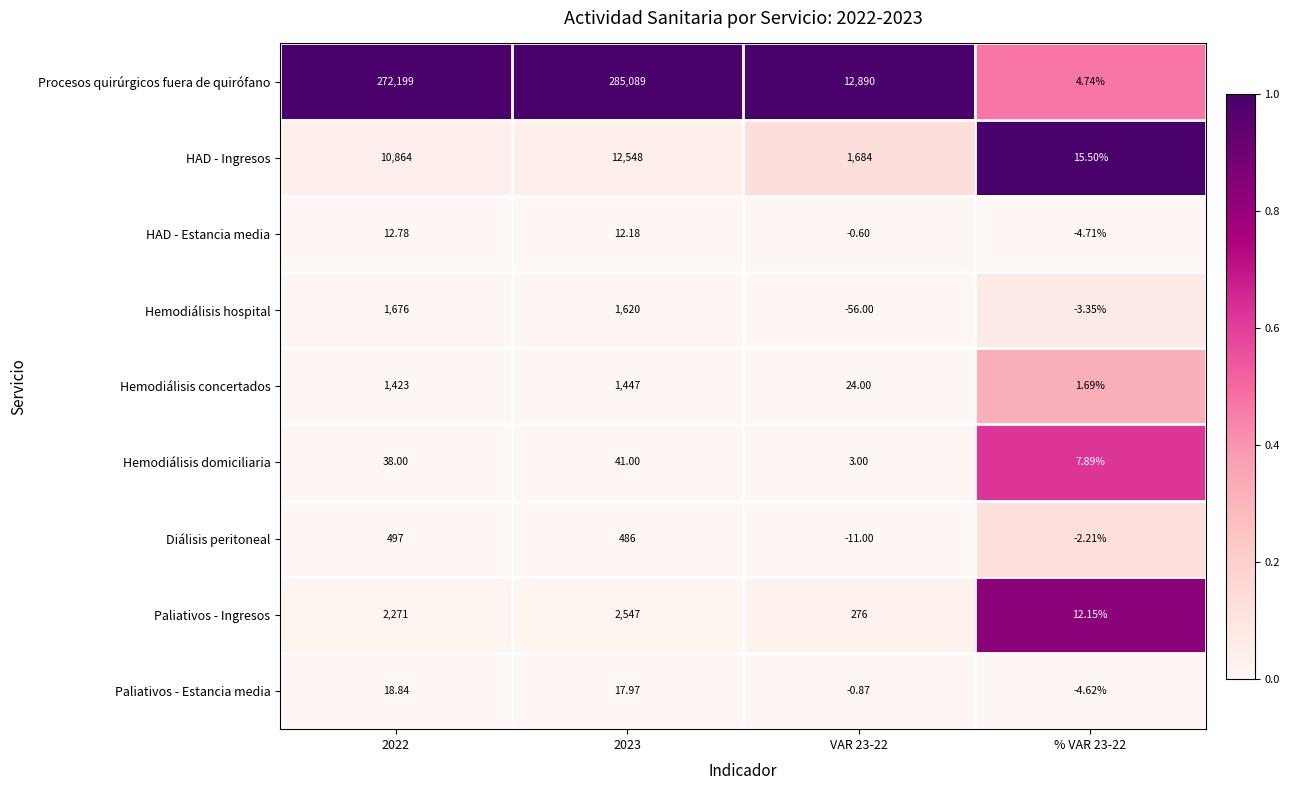

At how many categories does at least one series exceed 0?

4